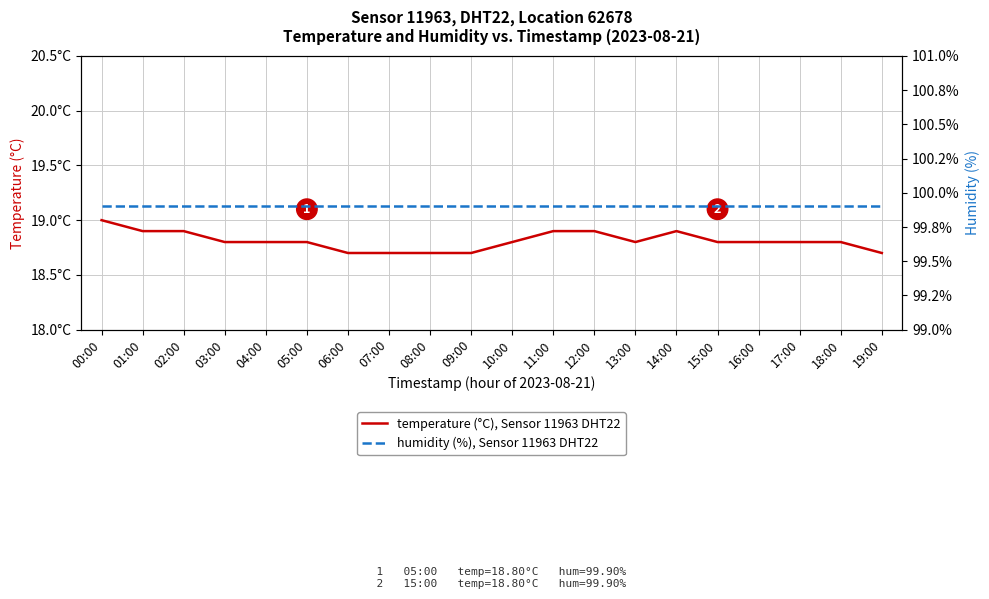

Which series has the largest range (max minus min)?

temperature (°C), Sensor 11963 DHT22